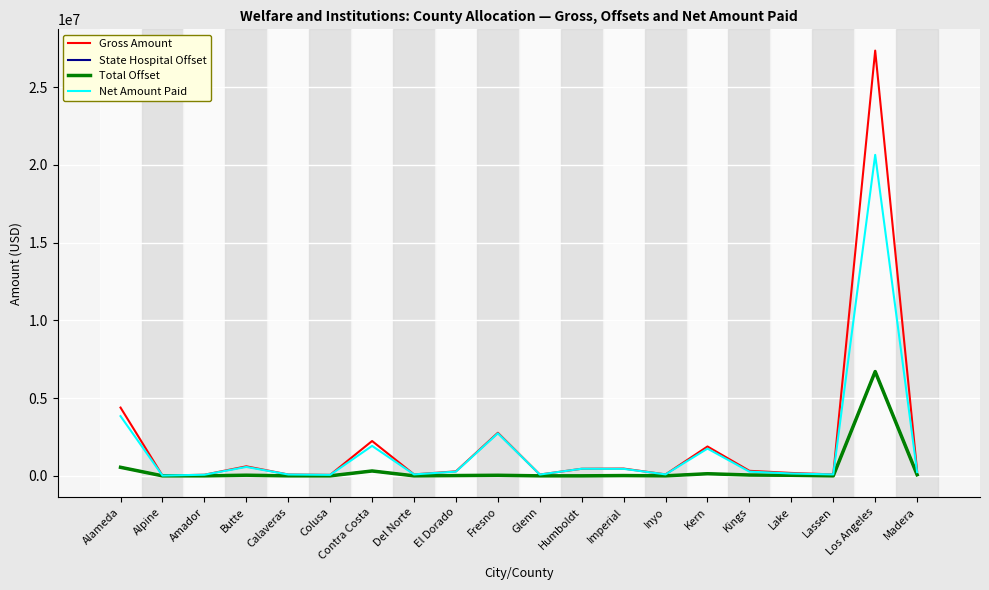

Does the chart display data point markers on the line(s)?

No